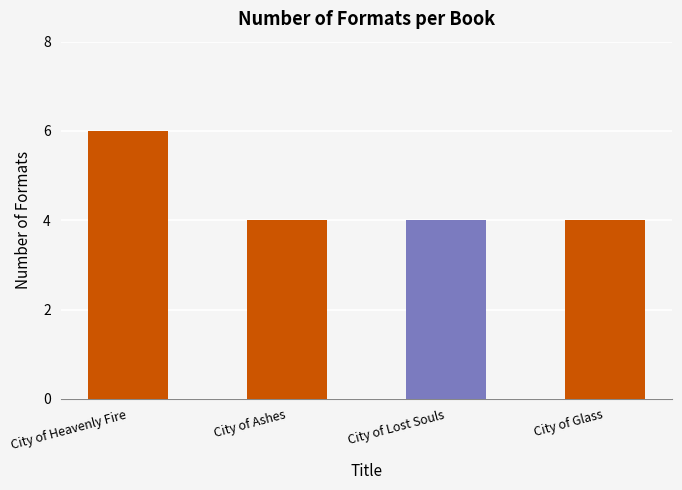

Does the chart contain any negative values?

No